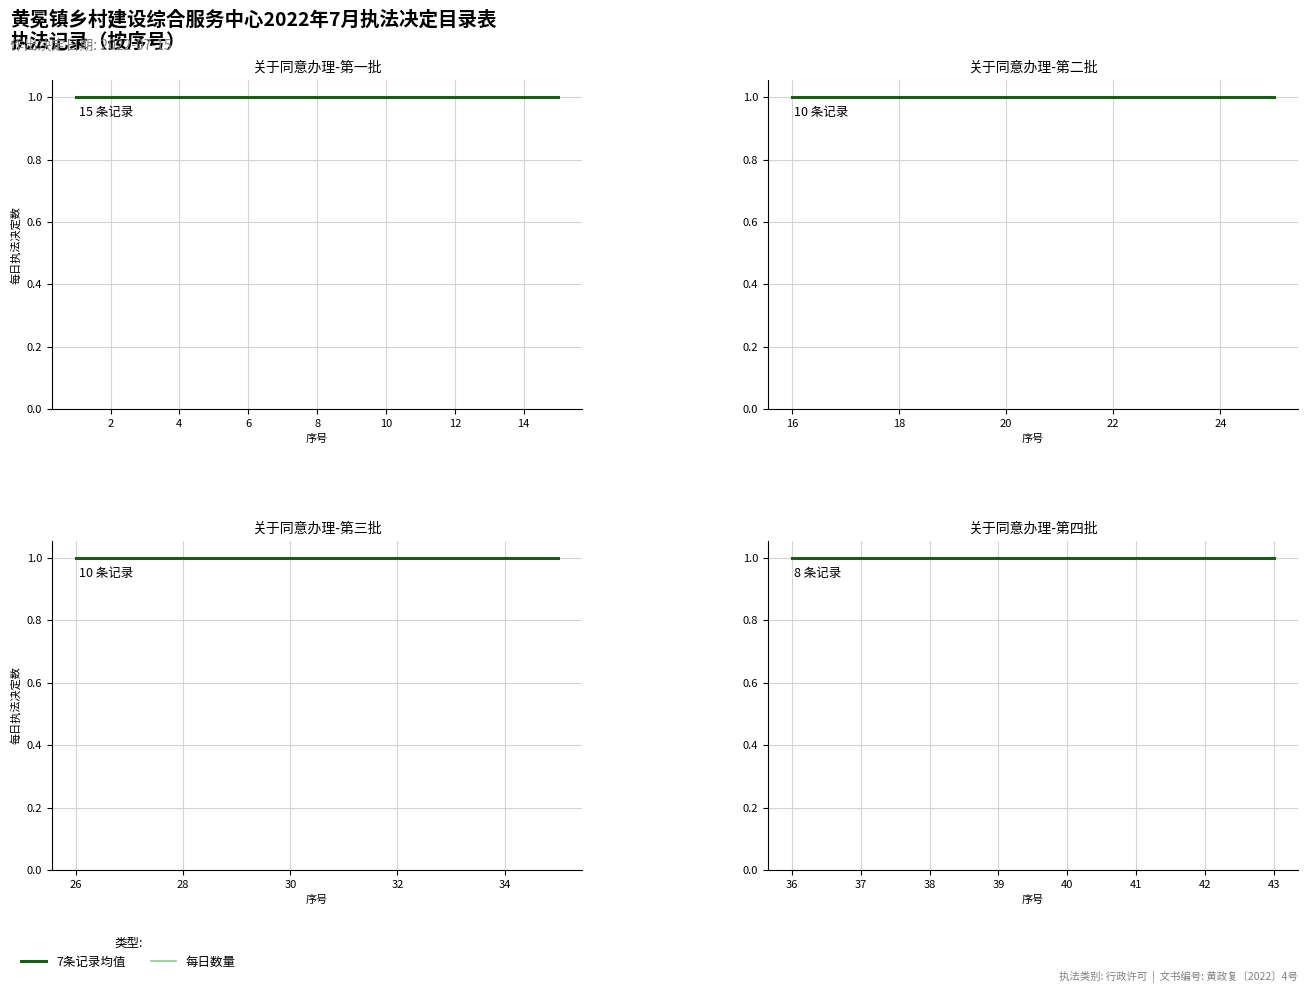

Does the chart have visible grid lines?

Yes